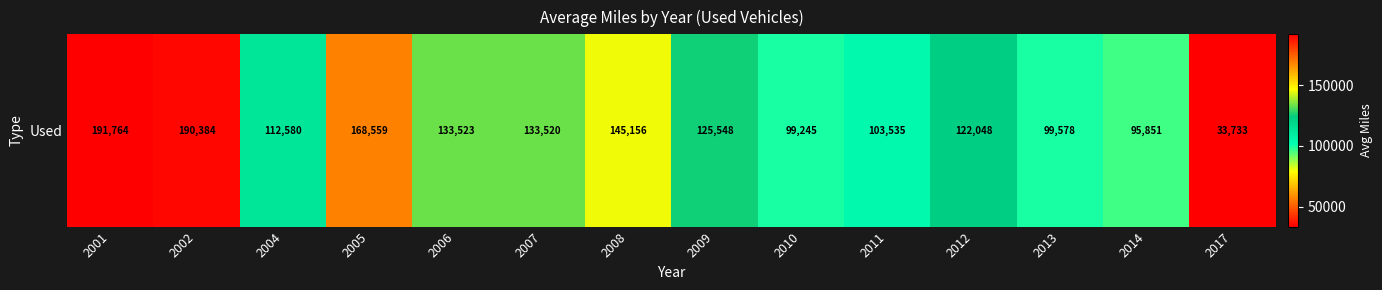

What is the approximate value at 2013?

99578.0